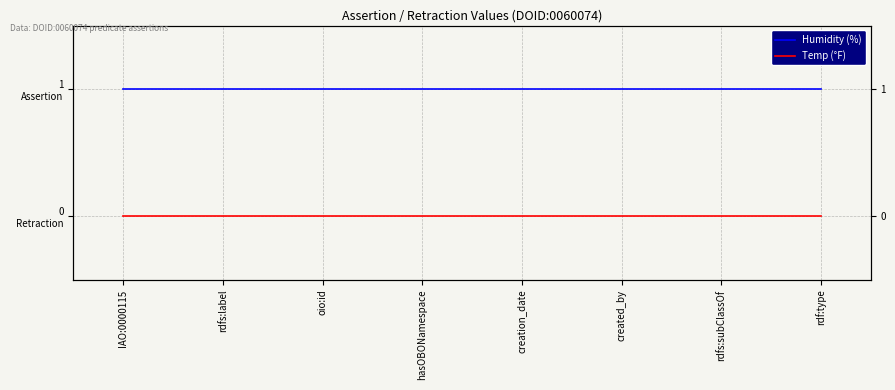

What position from the left is hasOBONamespace?

4